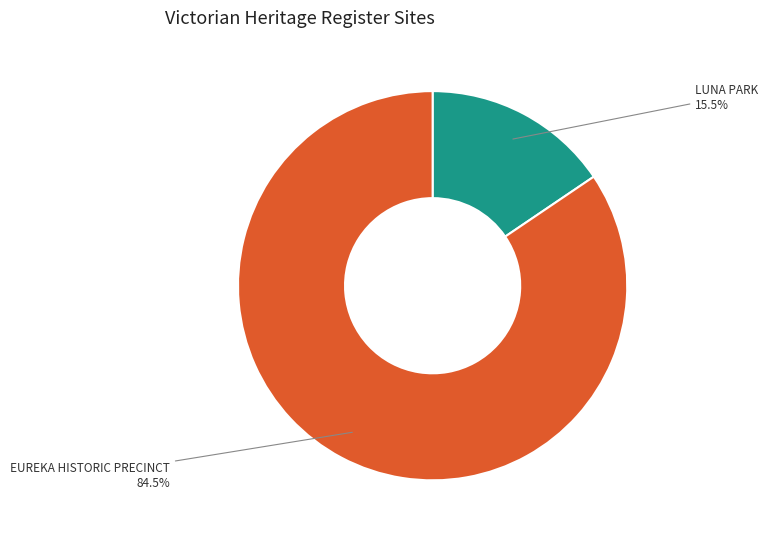

Rank the categories by value from highest to lowest.

EUREKA HISTORIC PRECINCT, LUNA PARK